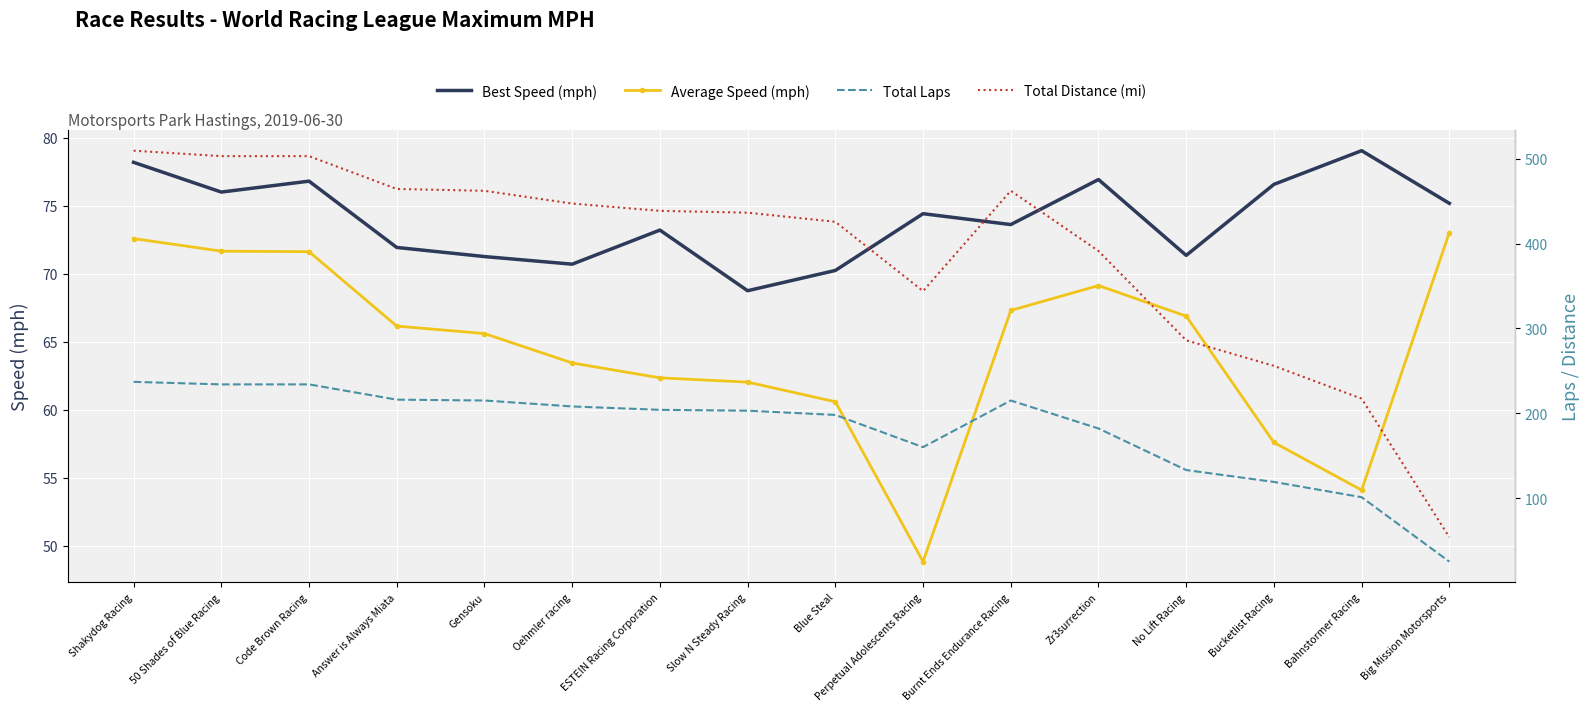

What is the label of the 7th point from the right?

Perpetual Adolescents Racing